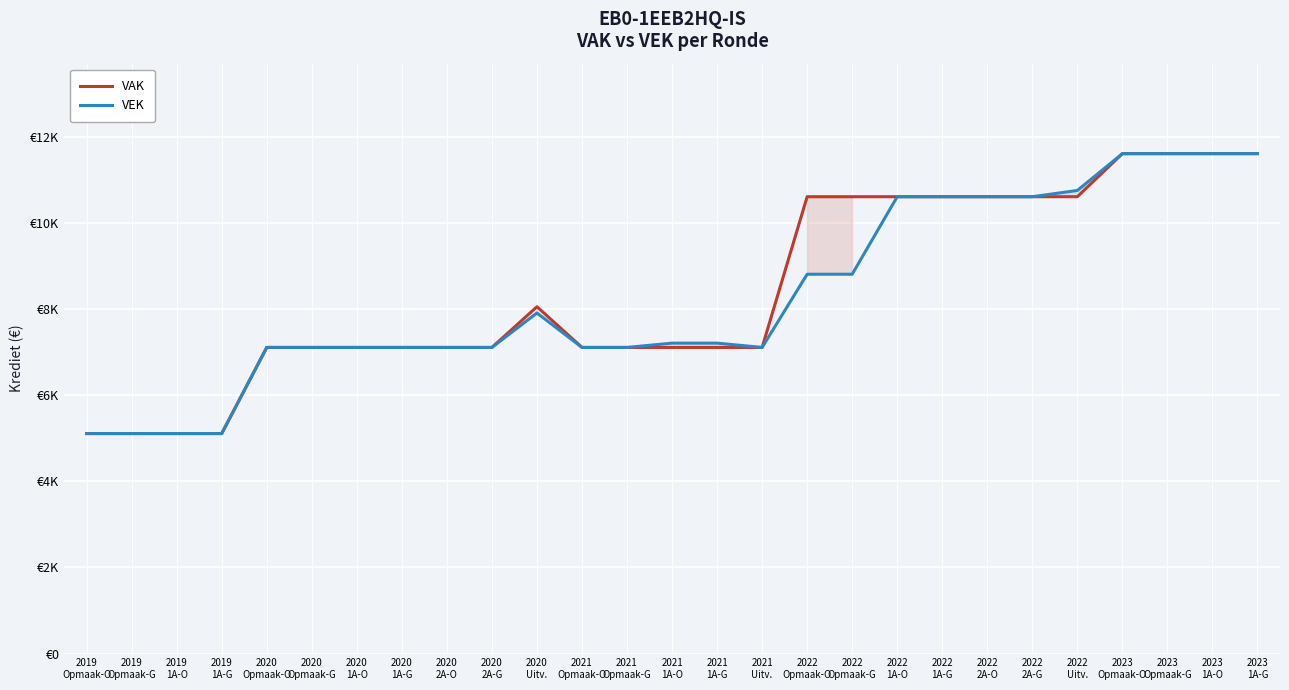

Is the value of VAK at 2020
Uitv. greater than the value of VEK at 2020
2A-O?

Yes